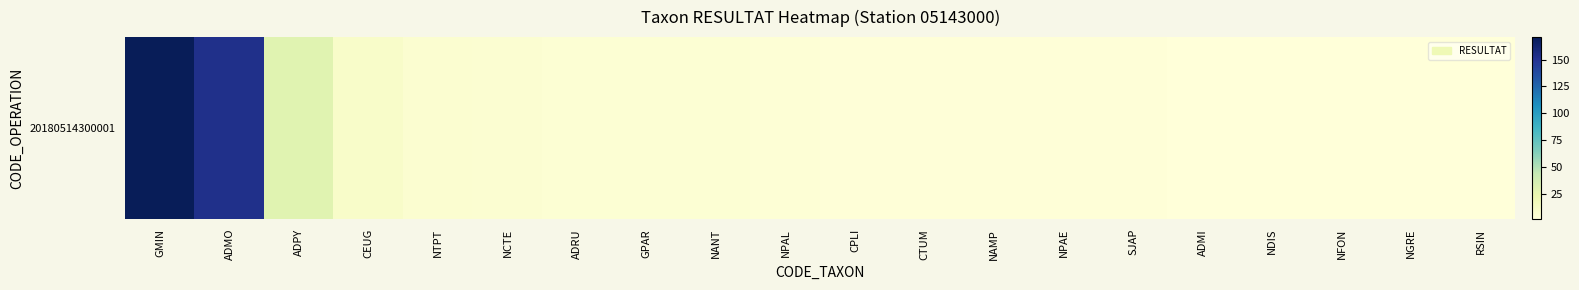

What is the sum of all values?

403